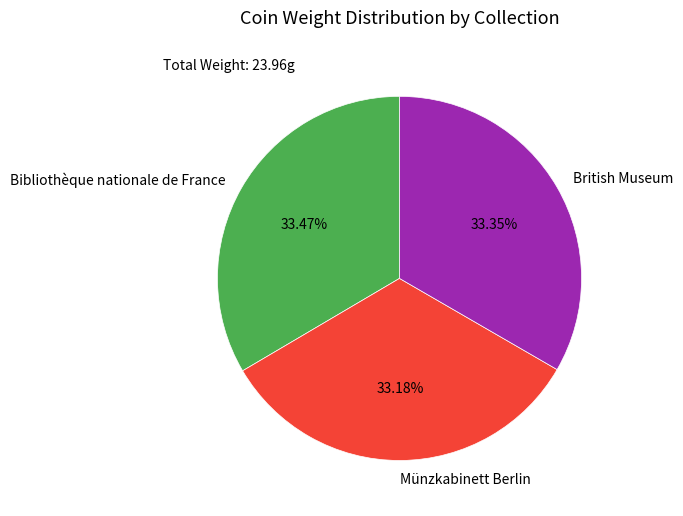

How many slices are in this pie chart?

3